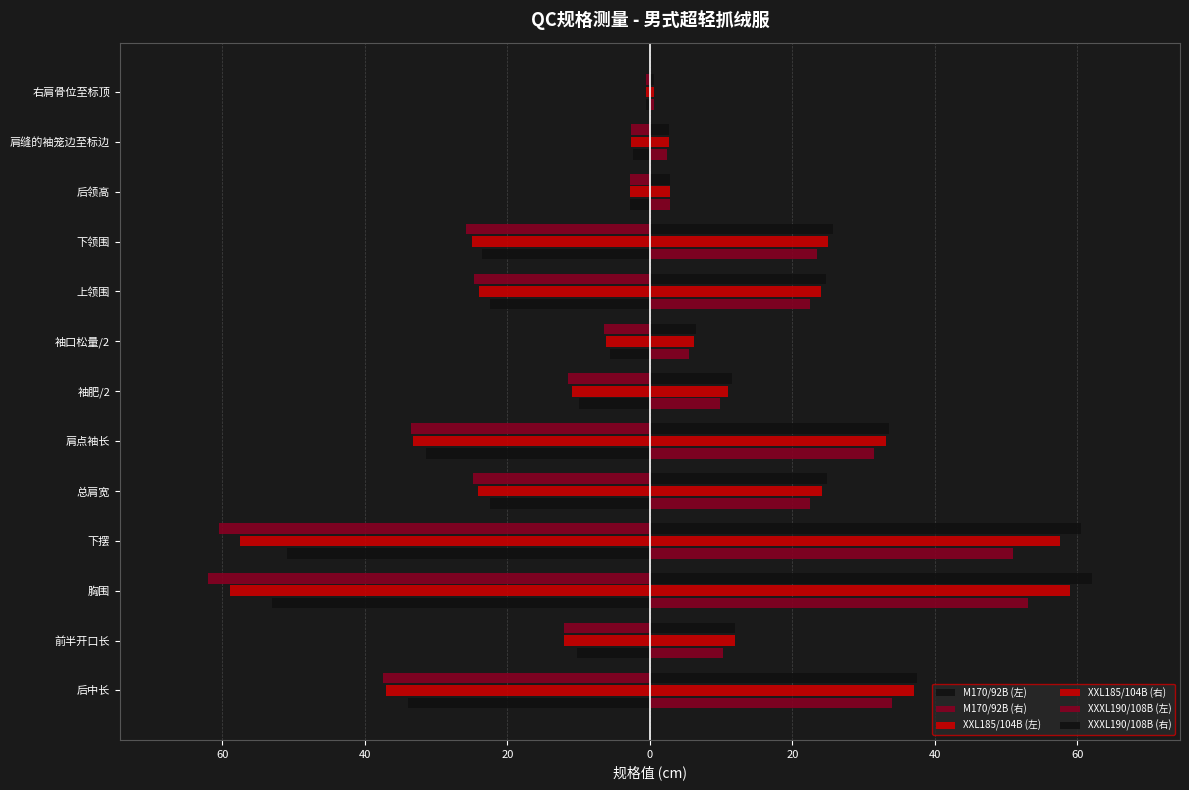

What is the lowest value of the XXXL190/108B (左) series?

-62.0